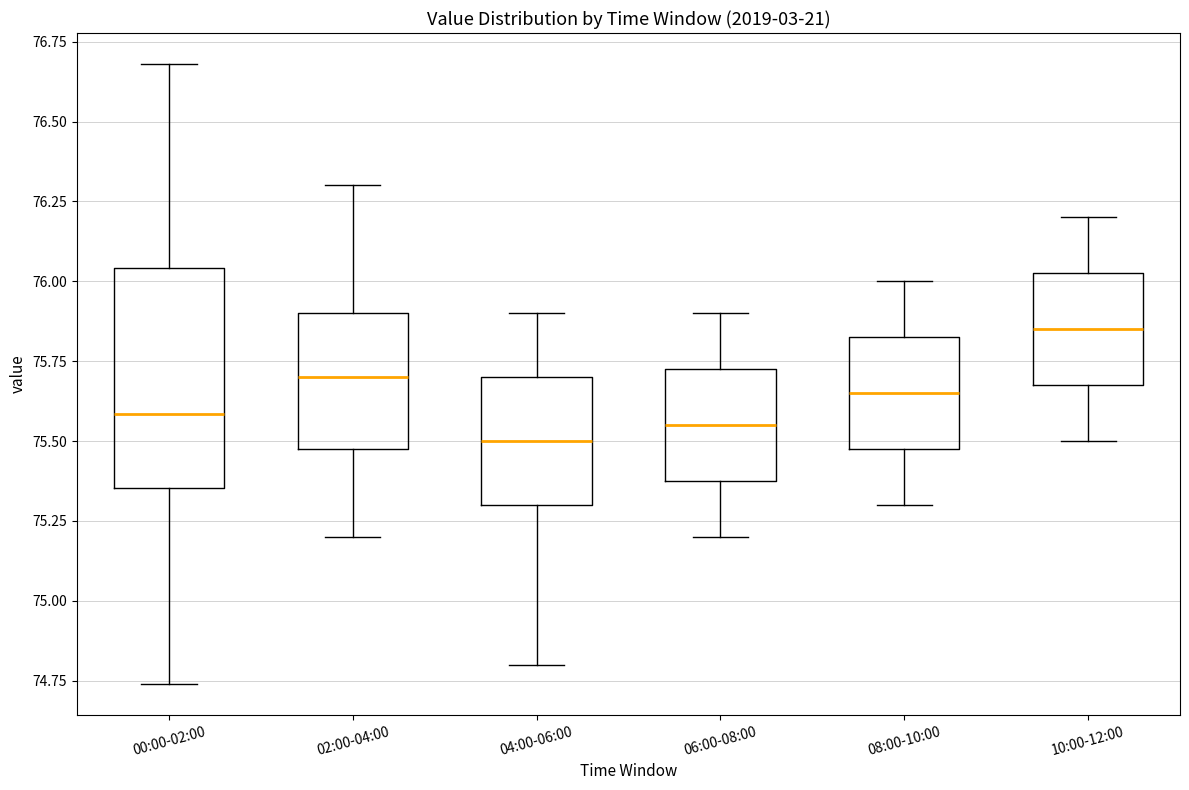

Reading left to right, read every box against the y-axis: the position of its median line, the range the box covers, and the ends of its whiskers. The values are not printed on the chart, so give them approximately, as read against the axis.

00:00-02:00: median 75.60, box 75.35 to 76.05, whiskers 74.75 to 76.70
02:00-04:00: median 75.70, box 75.50 to 75.90, whiskers 75.20 to 76.30
04:00-06:00: median 75.50, box 75.30 to 75.70, whiskers 74.80 to 75.90
06:00-08:00: median 75.55, box 75.40 to 75.75, whiskers 75.20 to 75.90
08:00-10:00: median 75.65, box 75.50 to 75.85, whiskers 75.30 to 76.00
10:00-12:00: median 75.85, box 75.70 to 76.05, whiskers 75.50 to 76.20